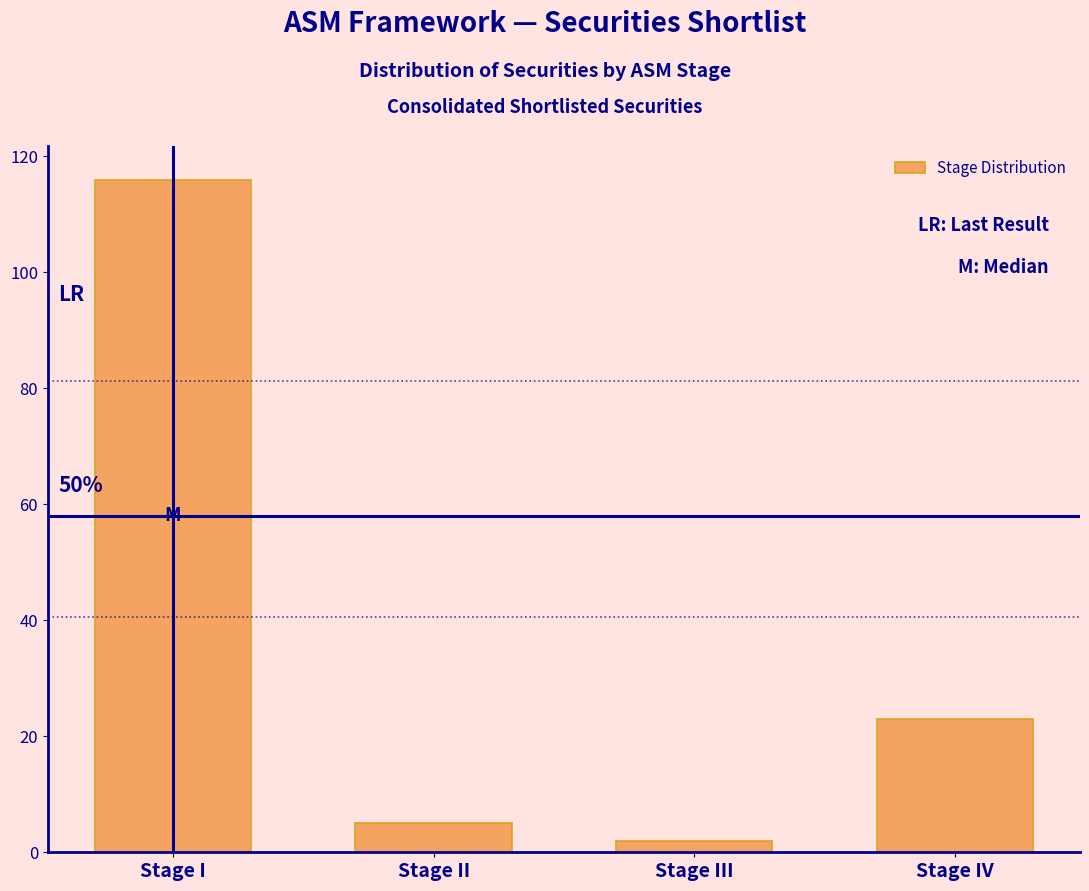

Reading left to right, list all the values displayed in this chart.

Stage I=116	Stage II=5	Stage III=2	Stage IV=23